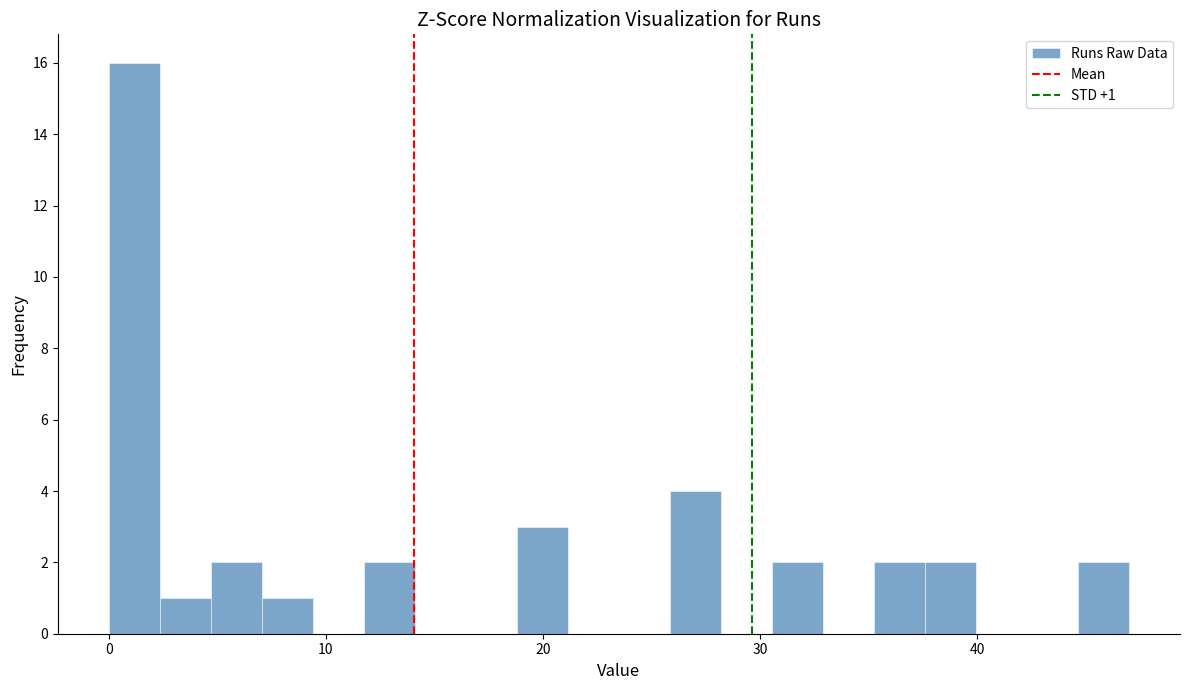

Around what value on the x-axis is the tallest bar? Give the approximate position of its centre, as read against the axis.

1